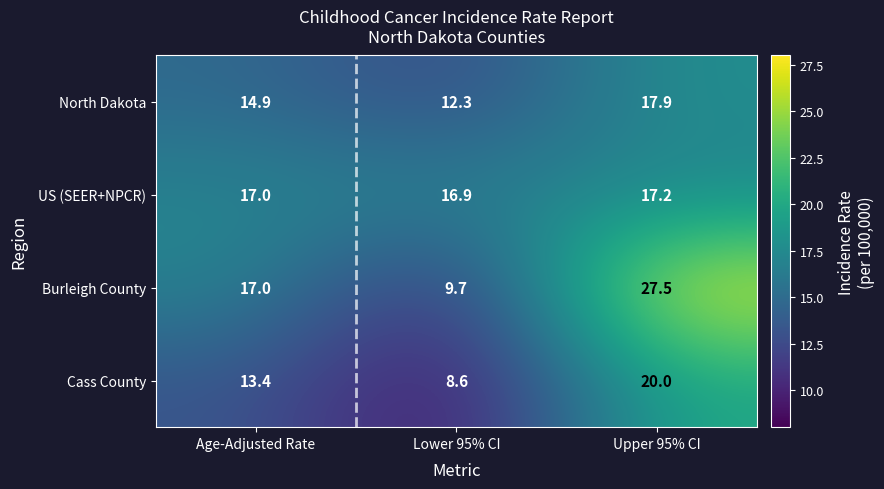

Is it true that North Dakota equals 21.7 at Age-Adjusted Rate?

False